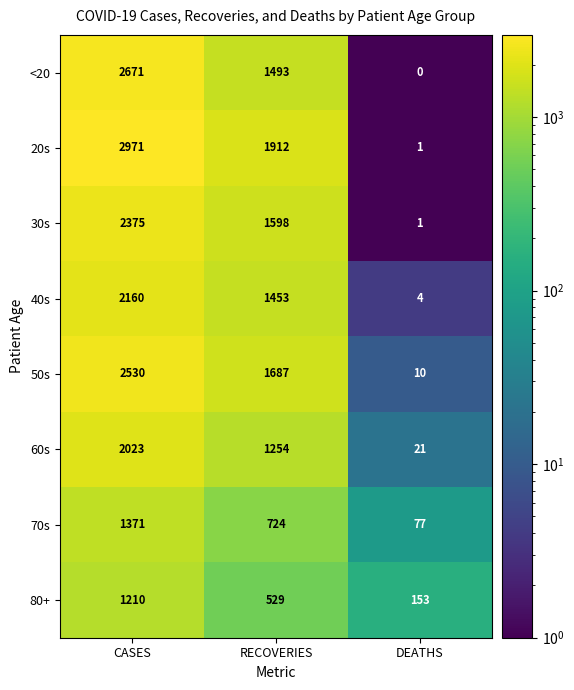

How many 20s values are between 1 and 2971?

3